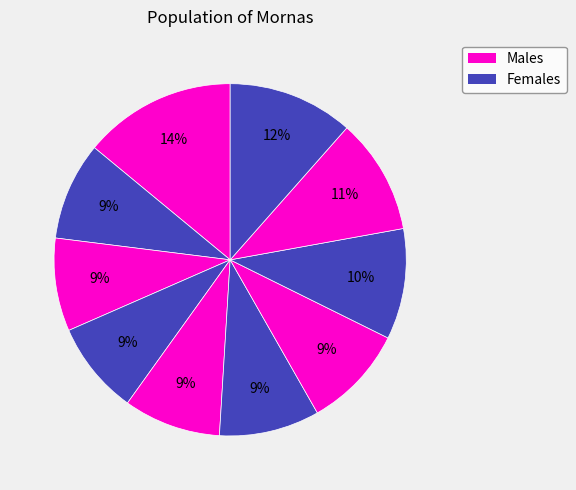

How many slices are in this pie chart?

10